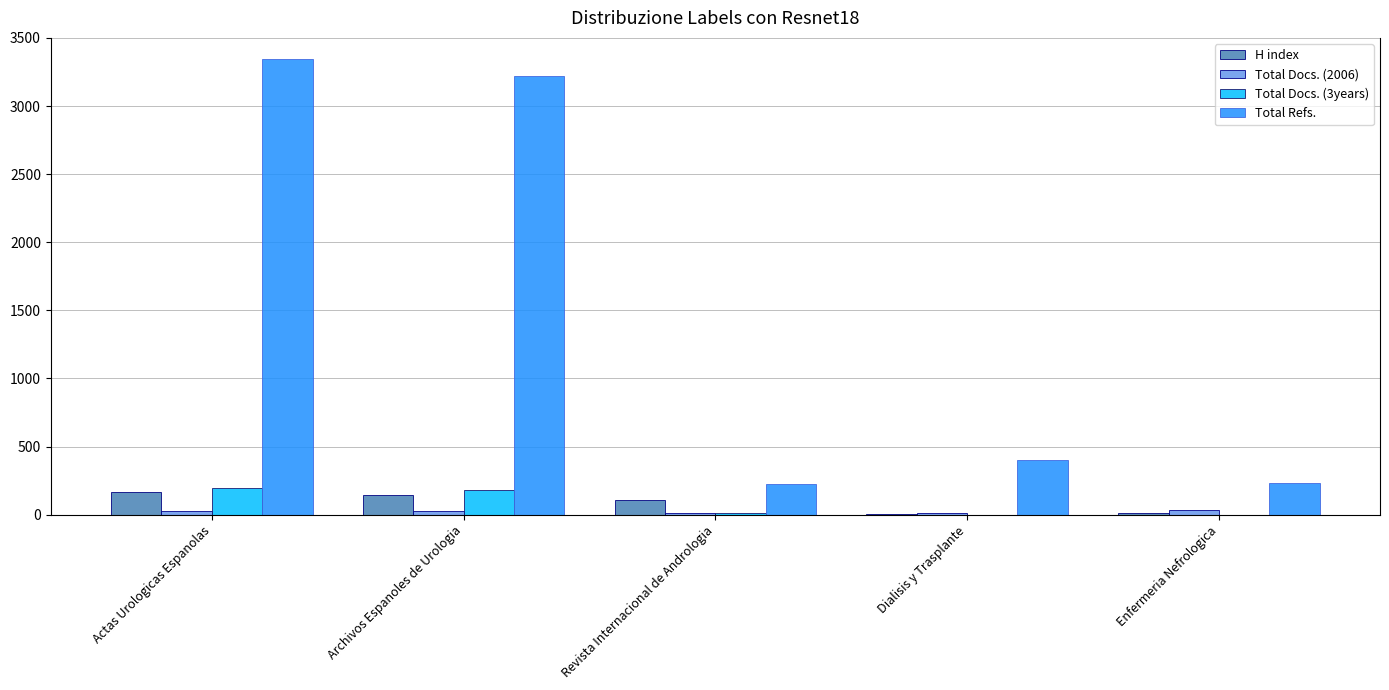

Which series has the largest total across all categories?

Total Refs.